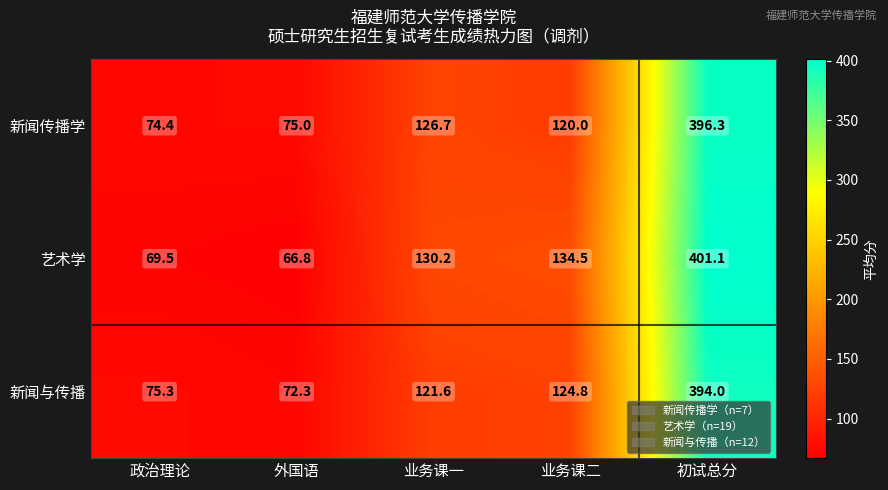

Reading right to left, transcribe all the data shown in this chart.

新闻传播学: 396.3	120.0	126.7	75.0	74.4
艺术学: 401.1	134.5	130.2	66.8	69.5
新闻与传播: 394.0	124.8	121.6	72.3	75.3